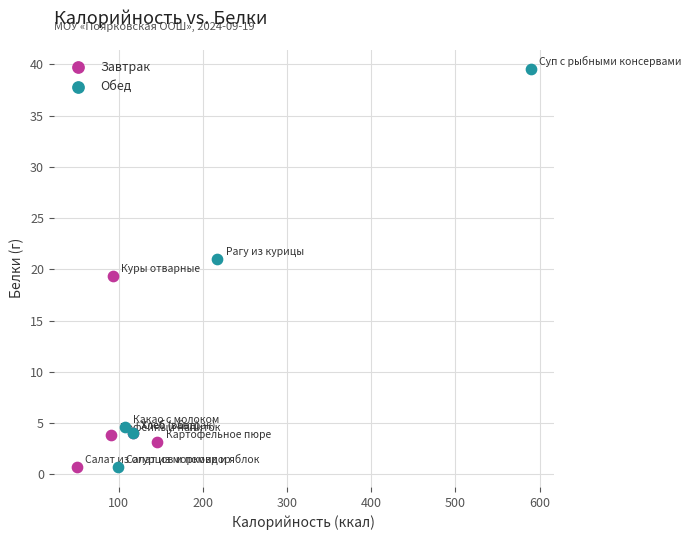

Which series has the widest spread of Y values?

Обед